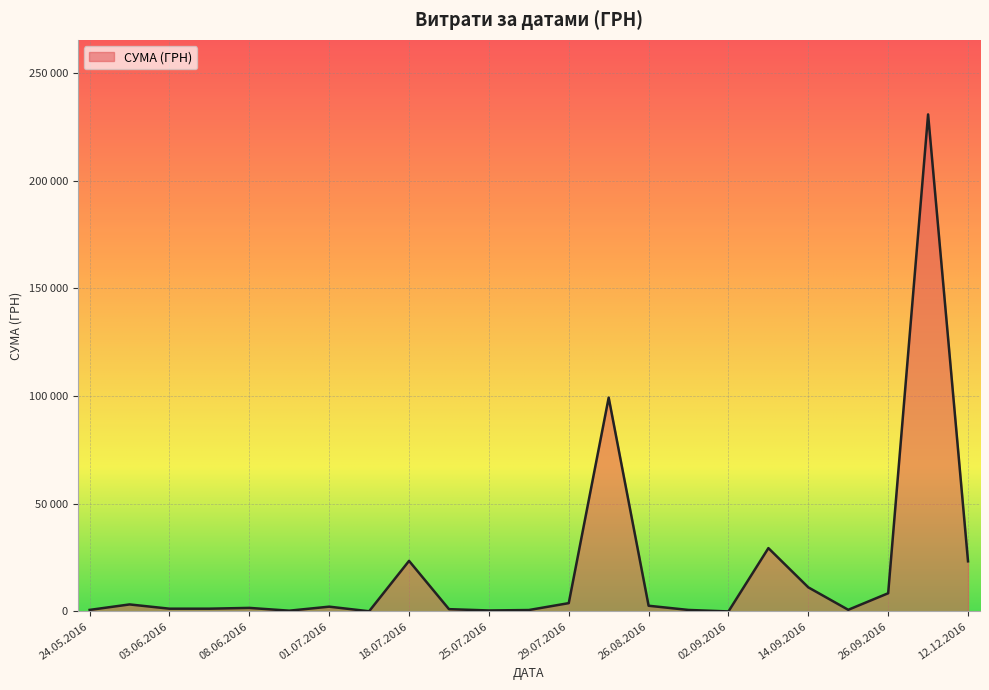

Does the chart display data point markers on the line(s)?

No